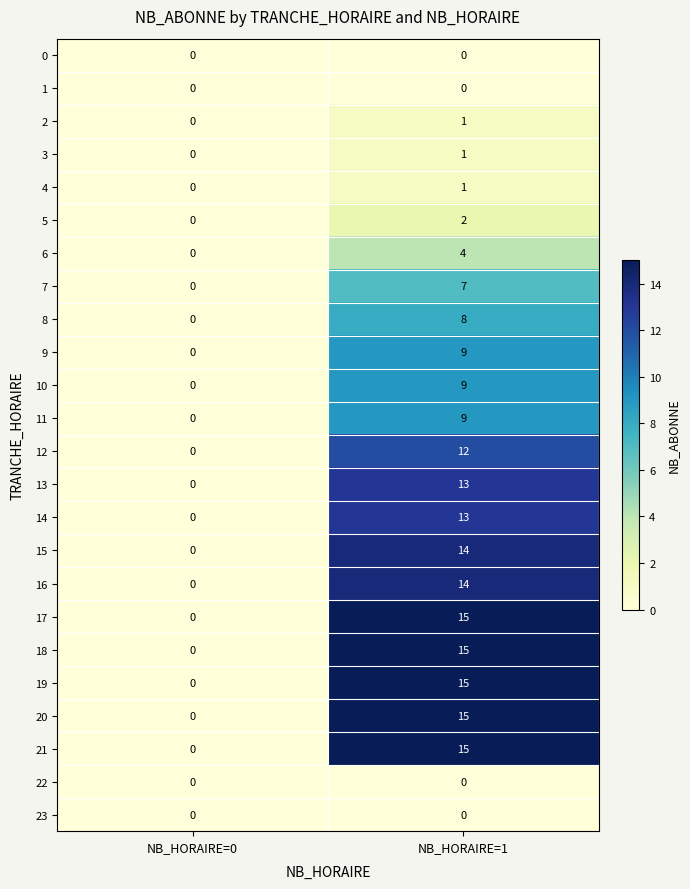

True or false: 23 has a value of 0 at NB_HORAIRE=1.

True